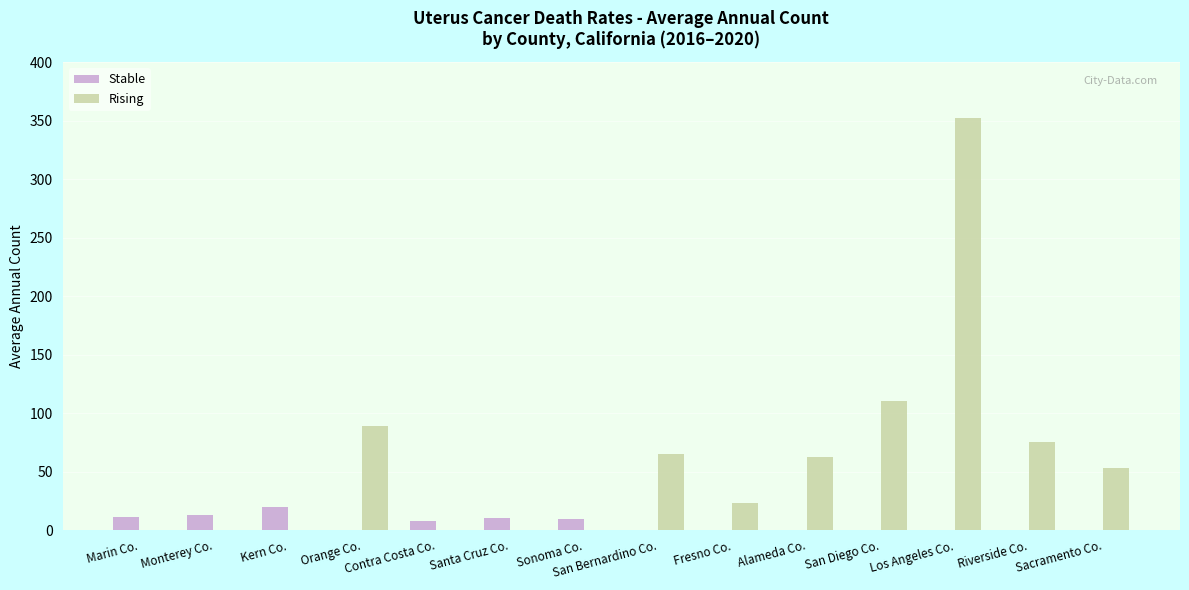

Does the chart contain stacked bars?

No